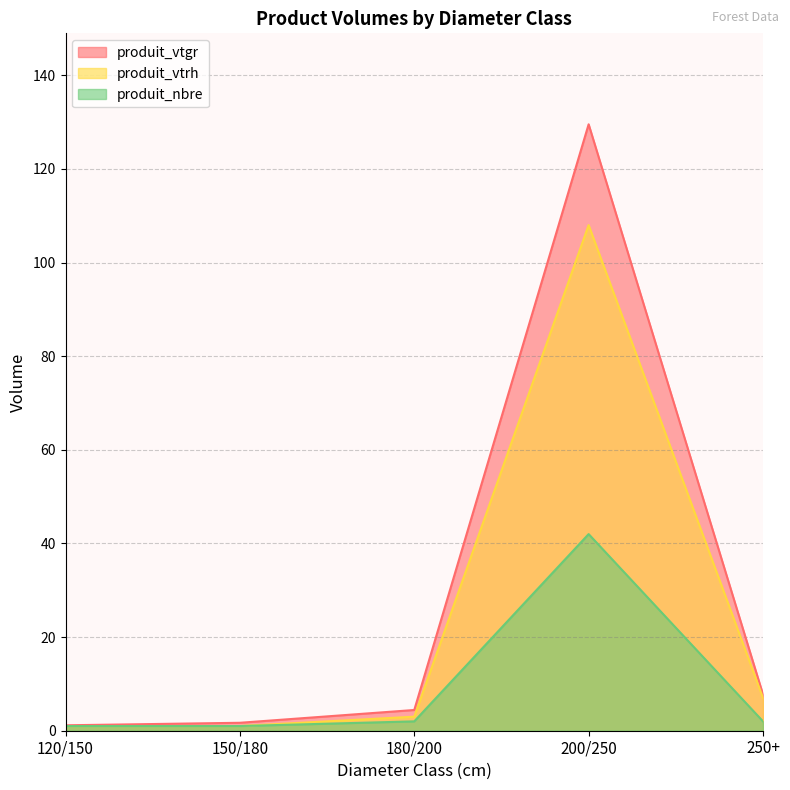

Count the number of data series in this chart.

3